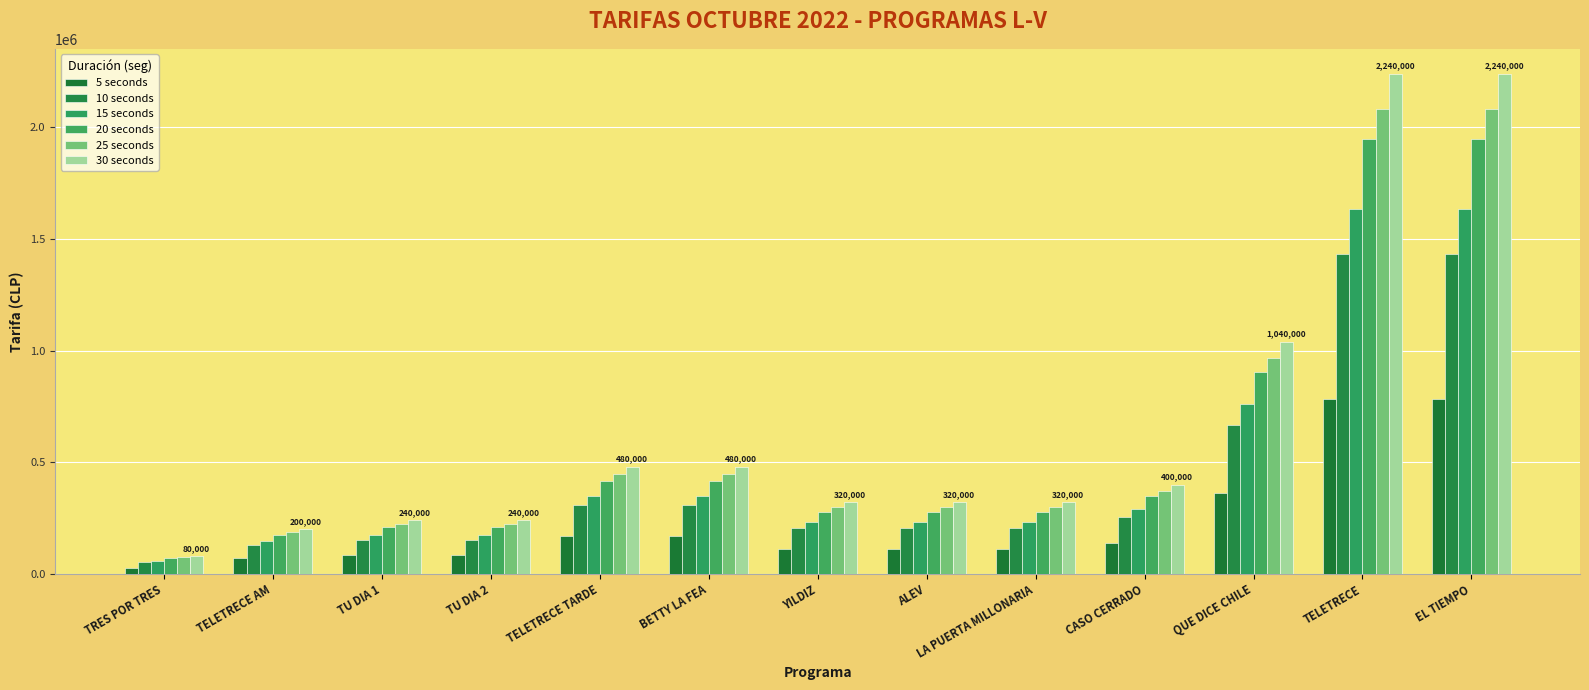

What is the difference between the 15 seconds values at ALEV and TELETRECE AM?

87200